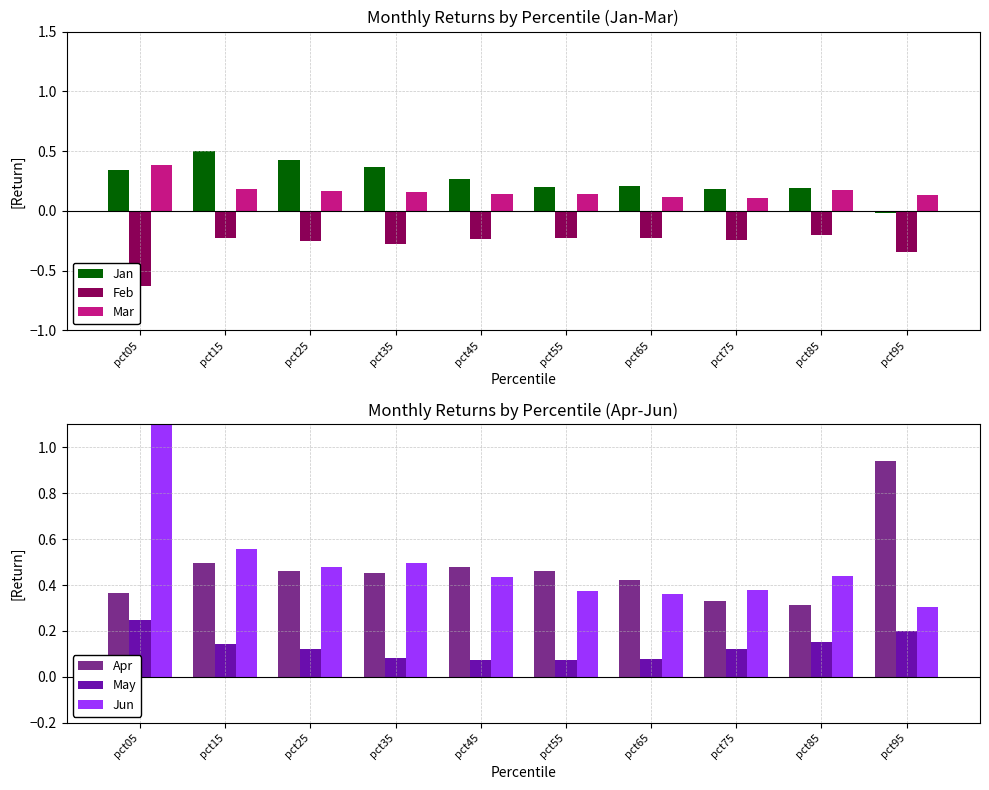

Rank the categories by Apr value from highest to lowest.

pct95, pct15, pct45, pct55, pct25, pct35, pct65, pct05, pct75, pct85